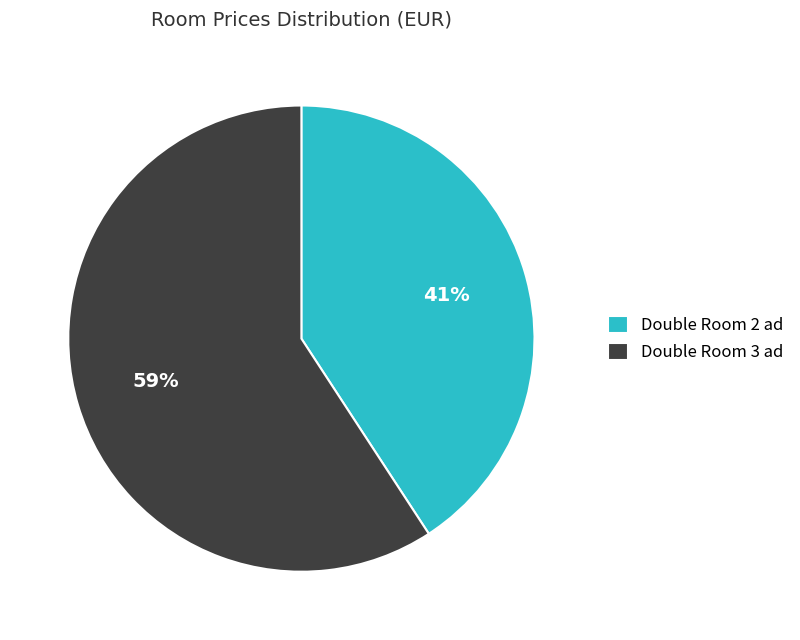

What percentage is the Double Room 3 ad slice, to the nearest percent?

59%